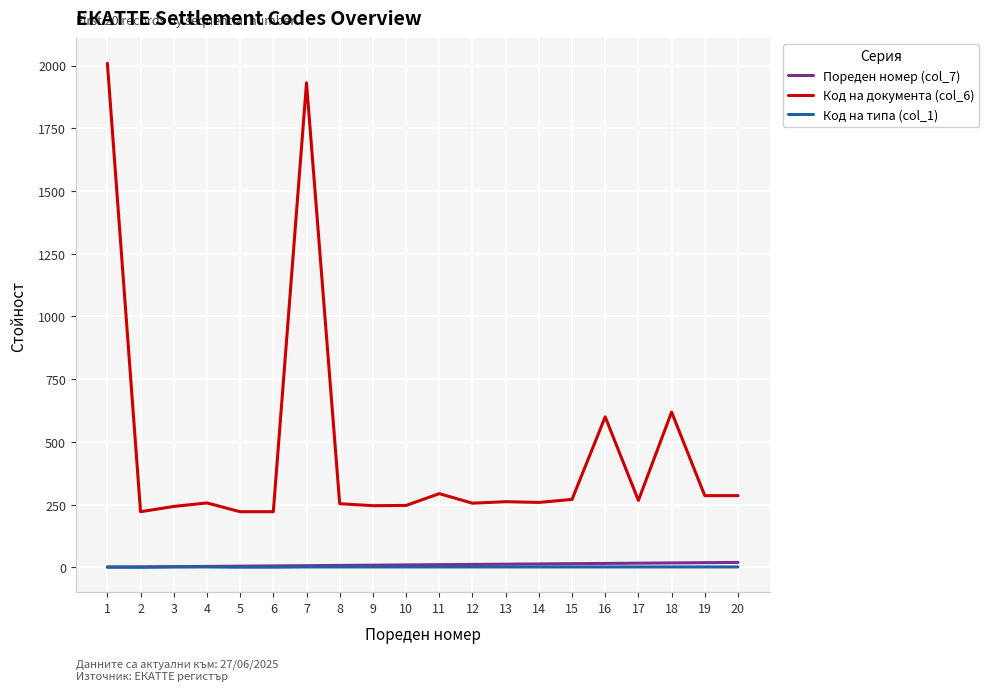

What is the maximum value shown in the chart?

2009